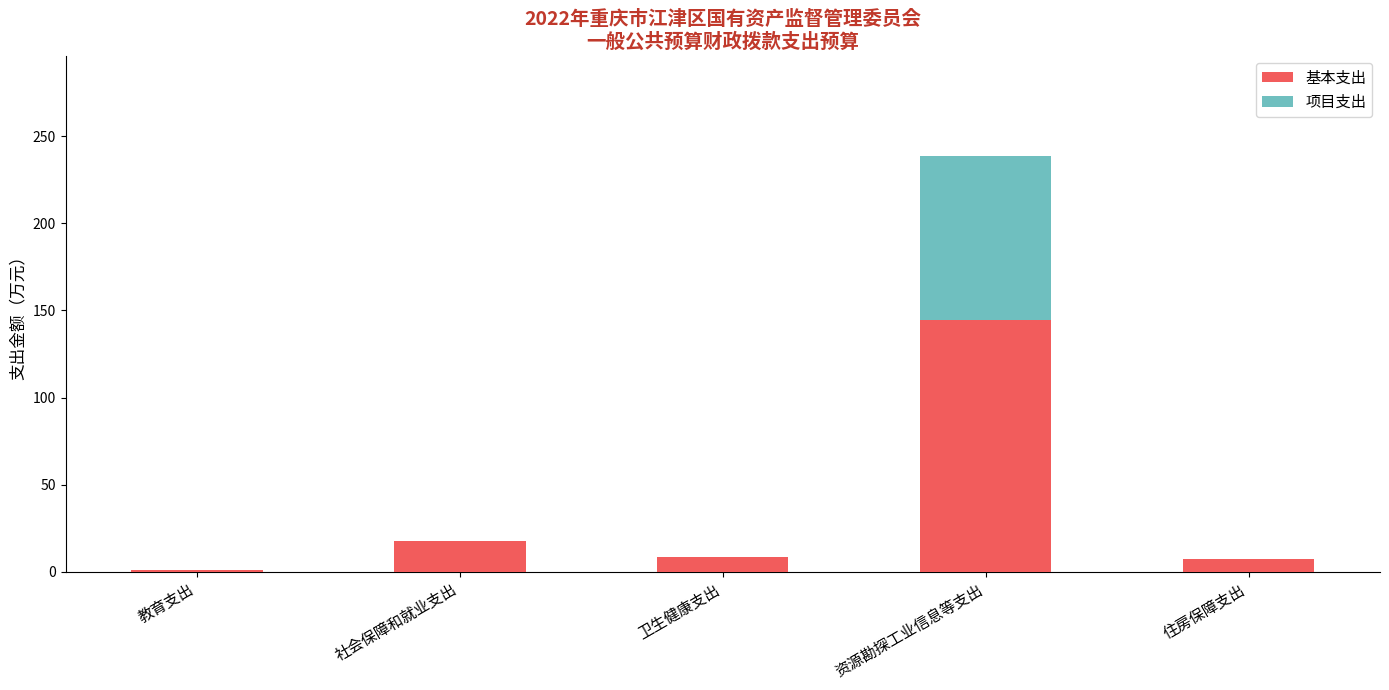

What is the maximum value for 基本支出?

144.6